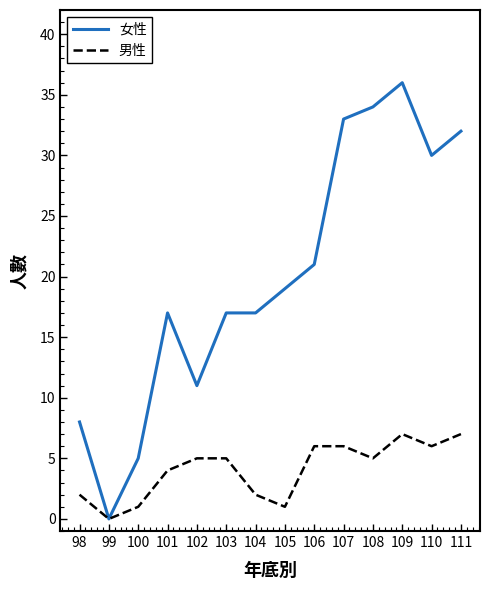

What is the average value of the 女性 series?

20